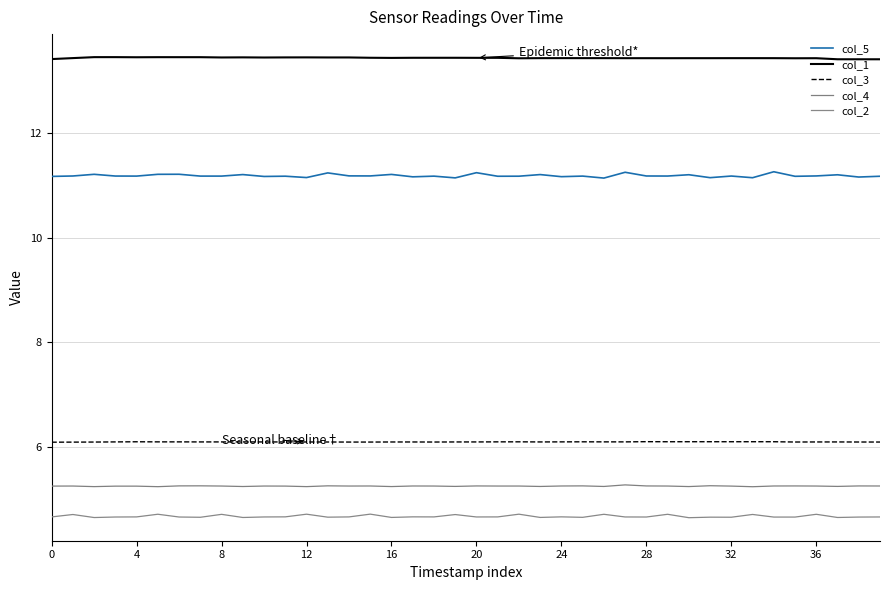

Does the chart display data point markers on the line(s)?

No